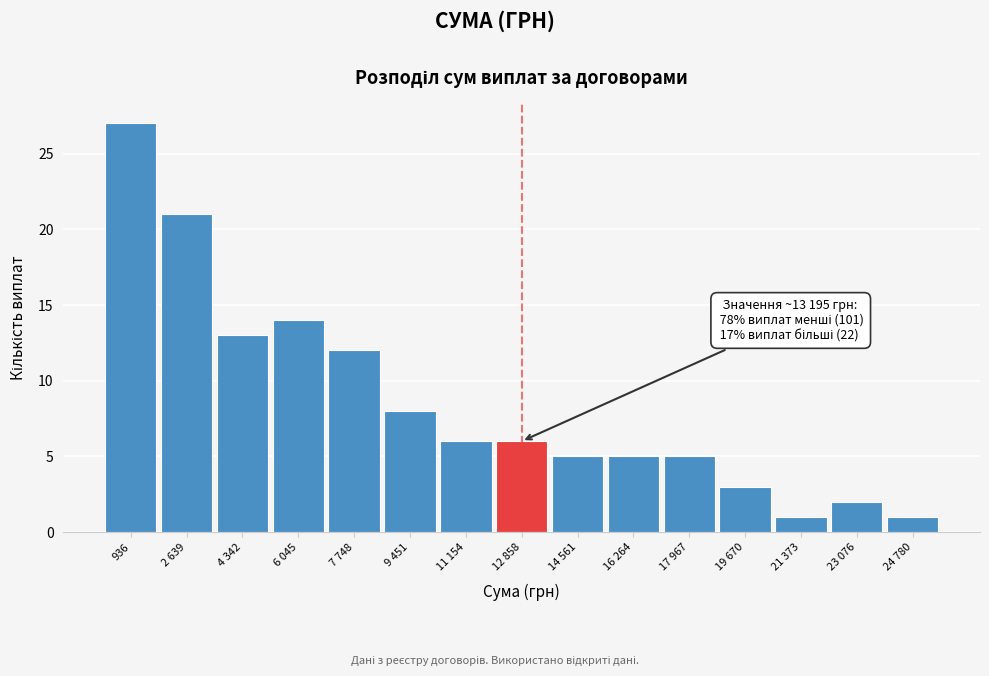

Reading left to right, what are all the values shown in this chart?

936=27	2 639=21	4 342=13	6 045=14	7 748=12	9 451=8	11 154=6	12 858=6	14 561=5	16 264=5	17 967=5	19 670=3	21 373=1	23 076=2	24 780=1